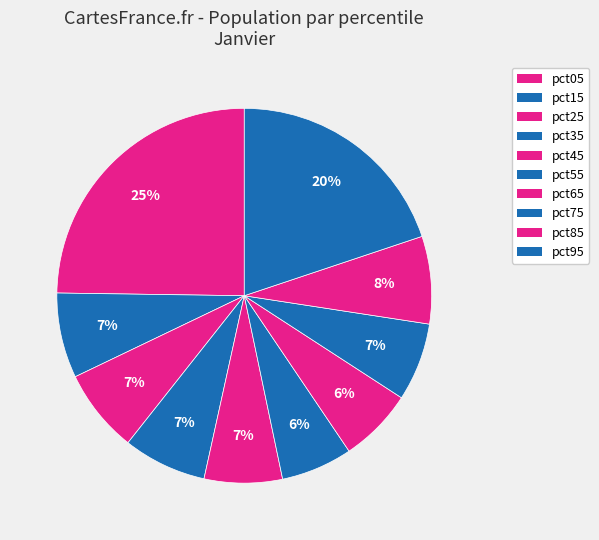

Rank the categories by value from lowest to highest.

pct55, pct65, pct45, pct75, pct35, pct25, pct15, pct85, pct95, pct05